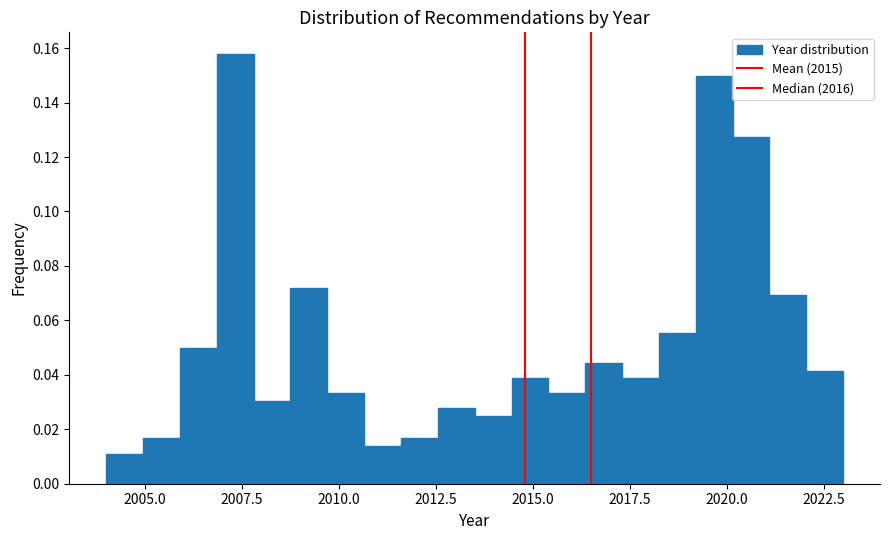

Read against the x-axis, roughly where is the centre of the tallest bar?

2007.5